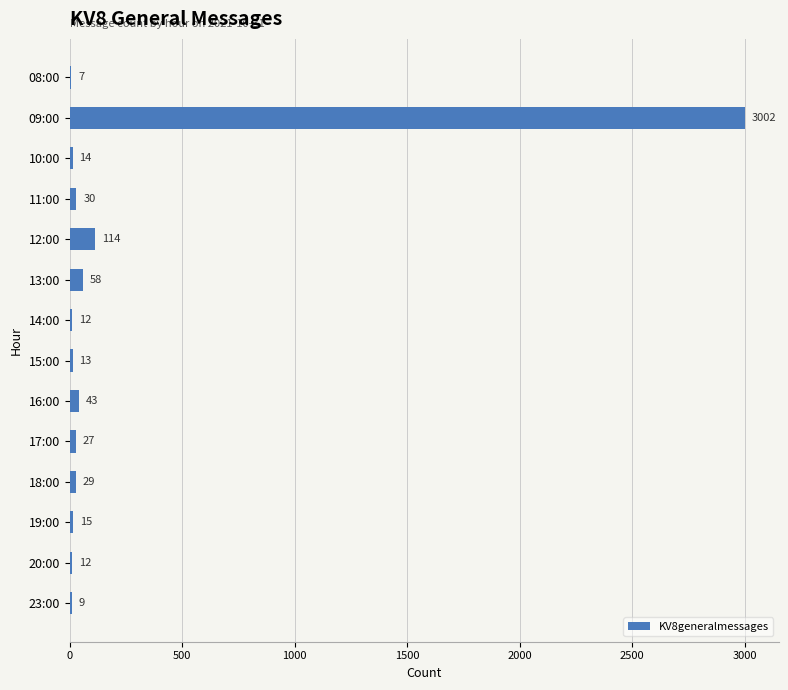

Which label corresponds to the largest value in the chart?

09:00